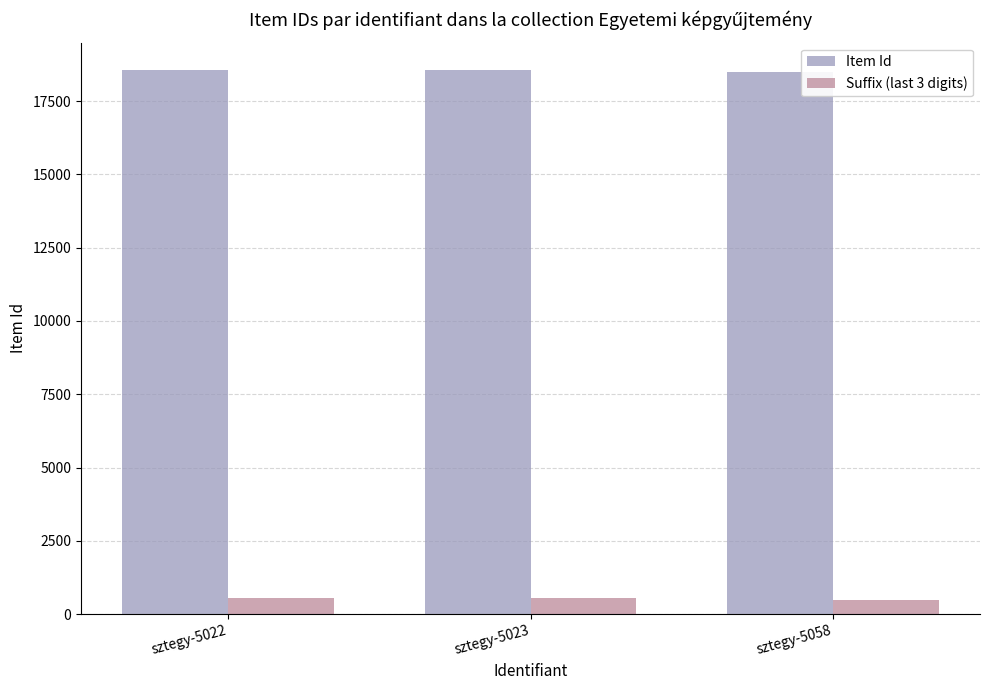

What is the total value across all series at sztegy-5022?

19128